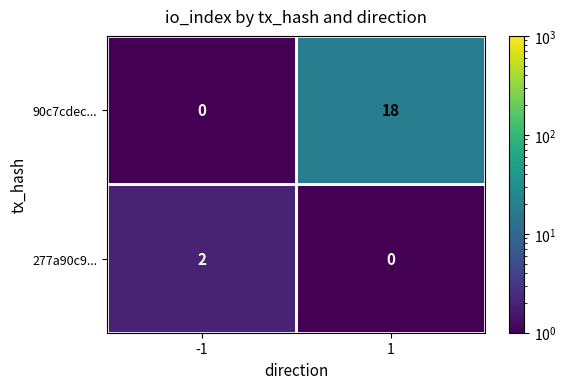

At which category is the sum across all series the highest?

1